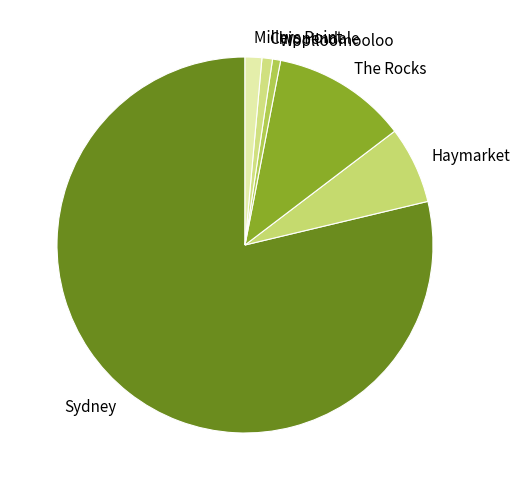

How many segments does this pie chart have?

6